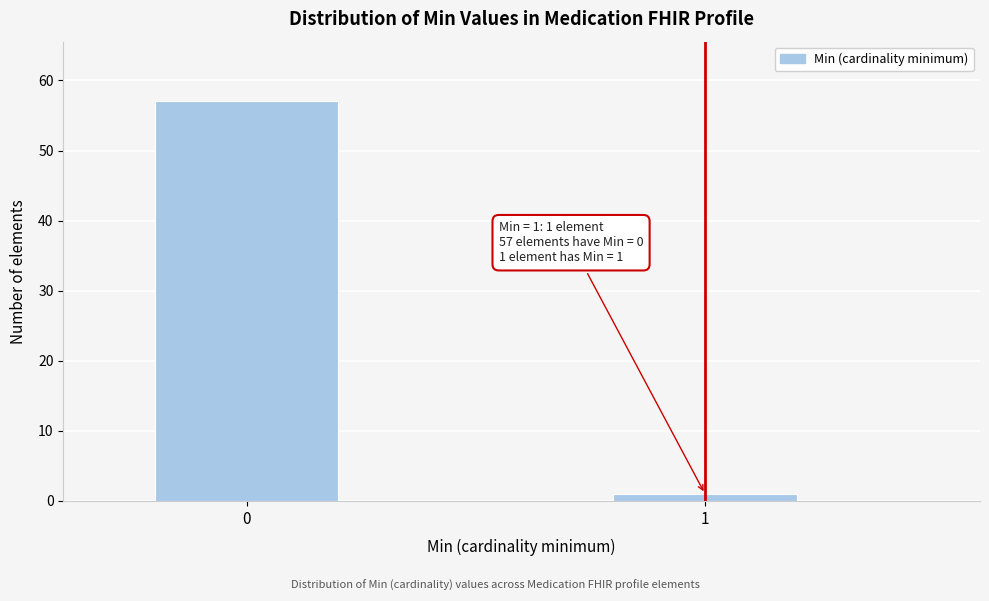

Reading left to right, extract all data points from this chart.

0=57	1=1